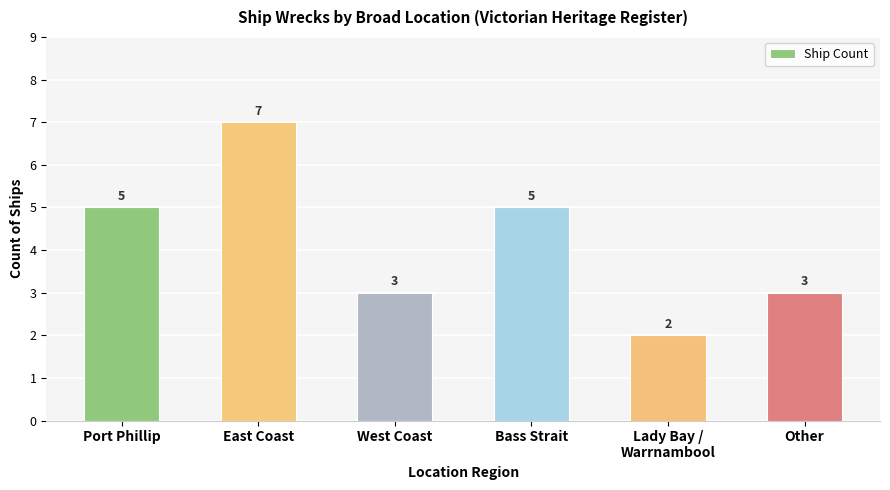

Are the bars grouped side by side (vs. stacked)?

No